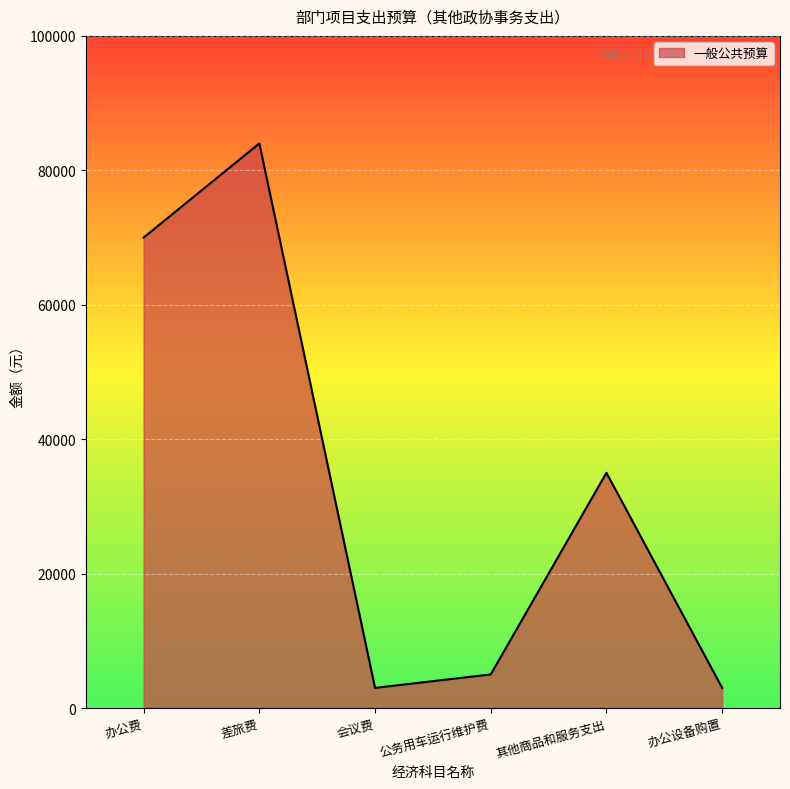

The value at 其他商品和服务支出 is 35000. True or false?

True